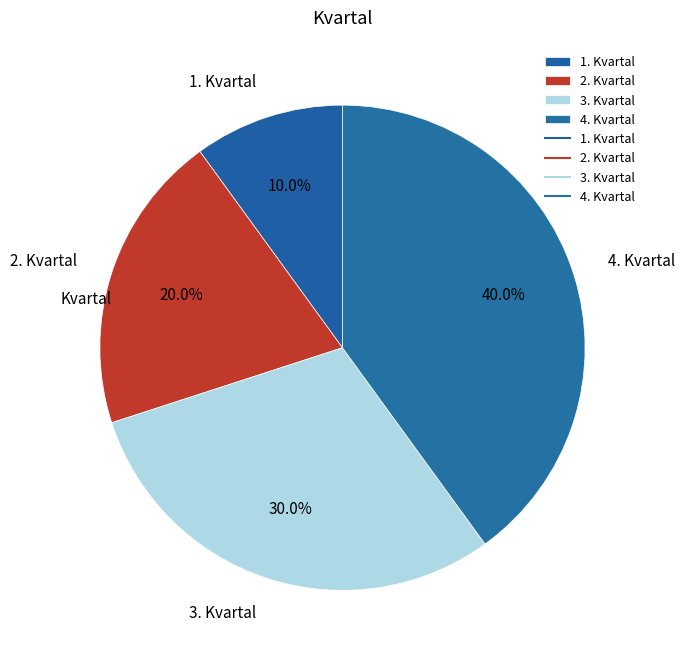

Does 1. Kvartal represent more than half of the total?

No